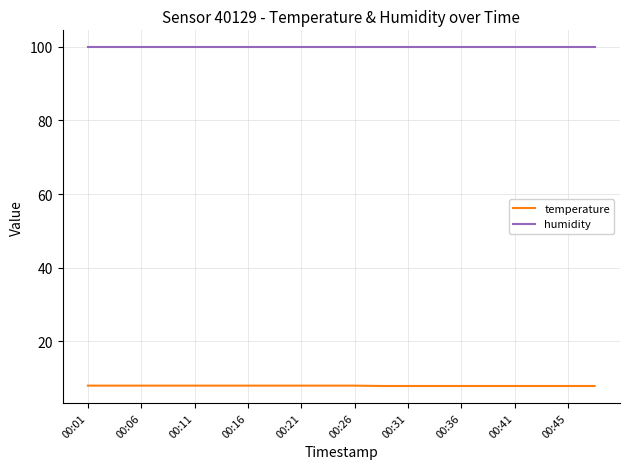

What is the greatest value displayed?

99.9